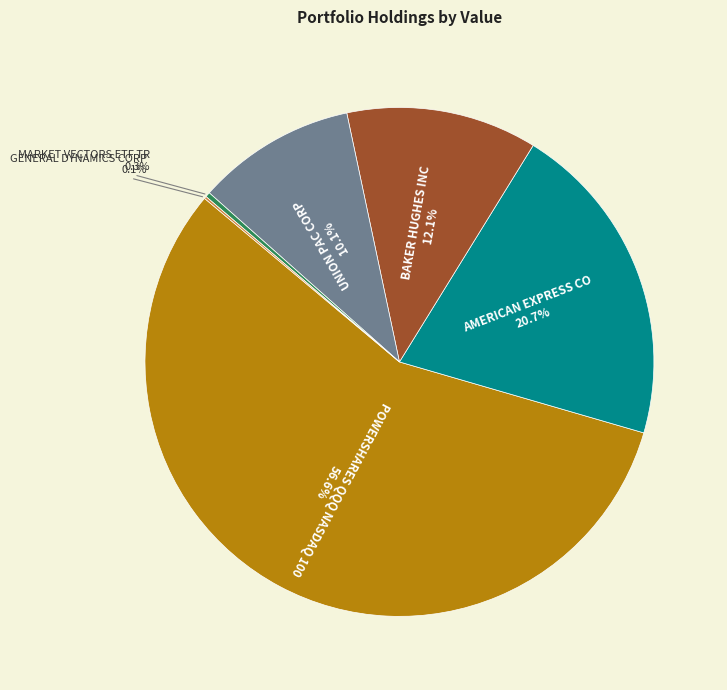

Rank the categories by value from highest to lowest.

POWERSHARES QQQ NASDAQ 100, AMERICAN EXPRESS CO, BAKER HUGHES INC, UNION PAC CORP, MARKET VECTORS ETF TR, GENERAL DYNAMICS CORP